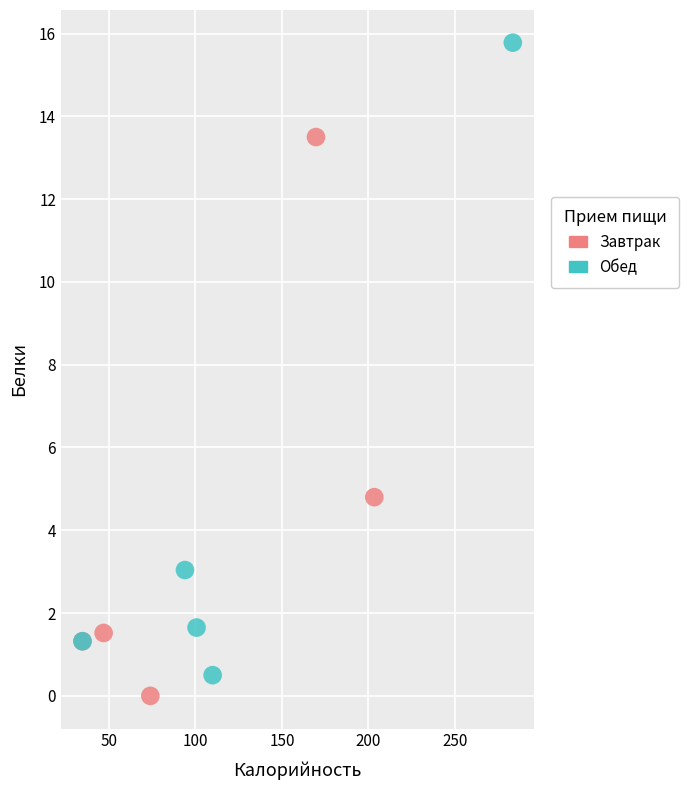

What are all the series names shown in the legend?

Завтрак, Обед